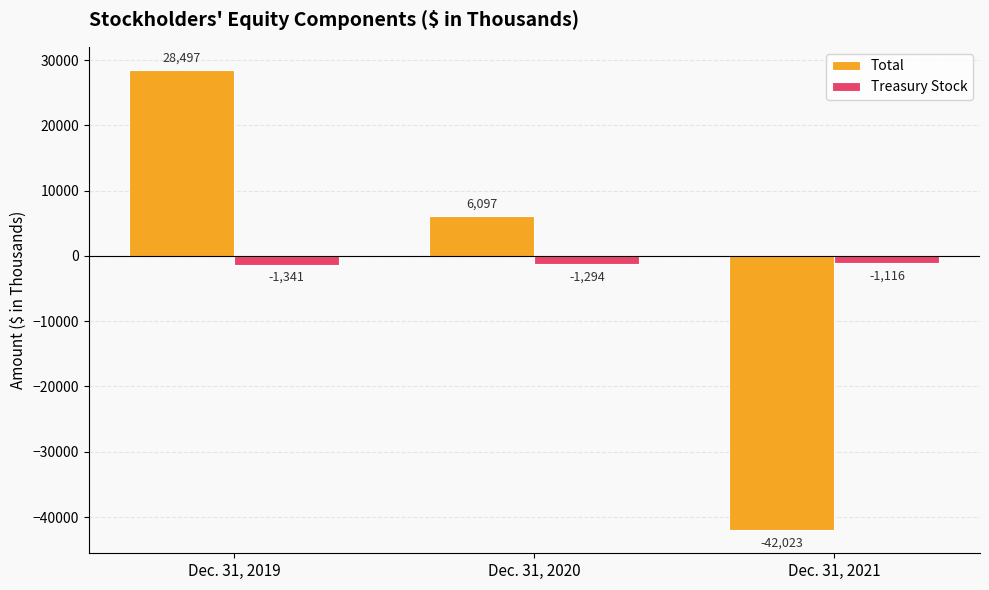

True or false: Total has a value of 28497 at Dec. 31, 2019.

True